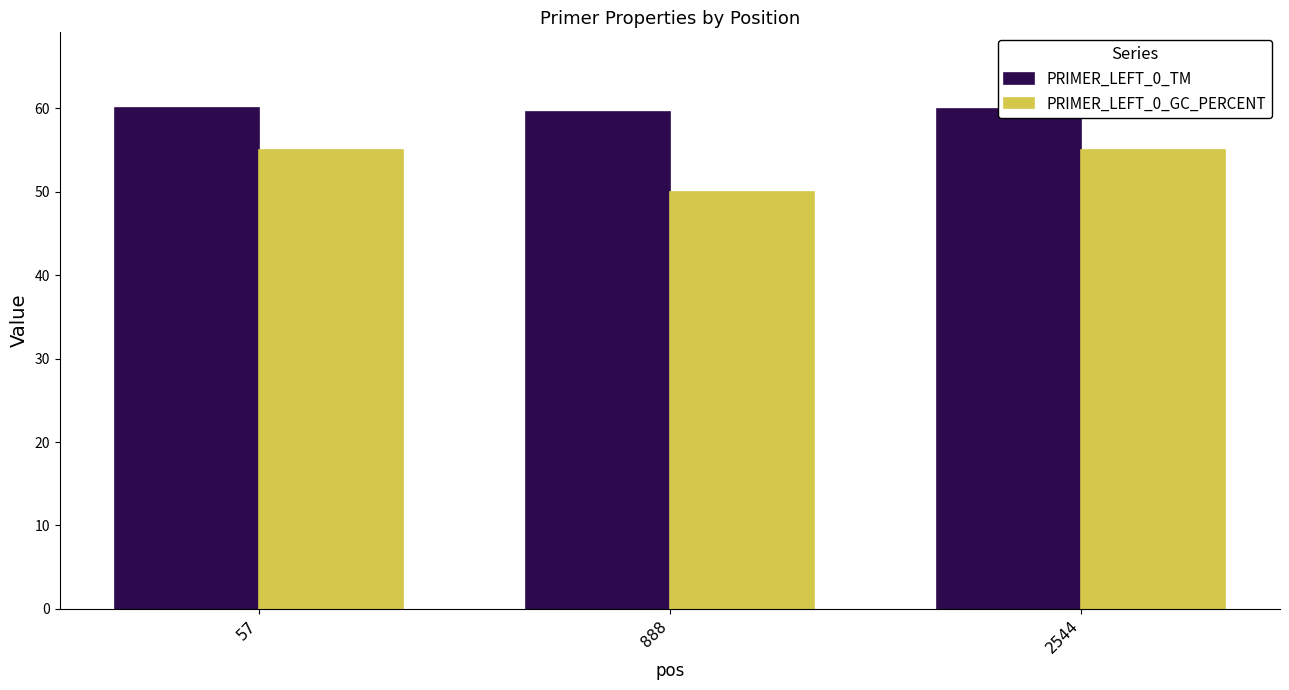

What is the average value of the PRIMER_LEFT_0_GC_PERCENT series?

53.3